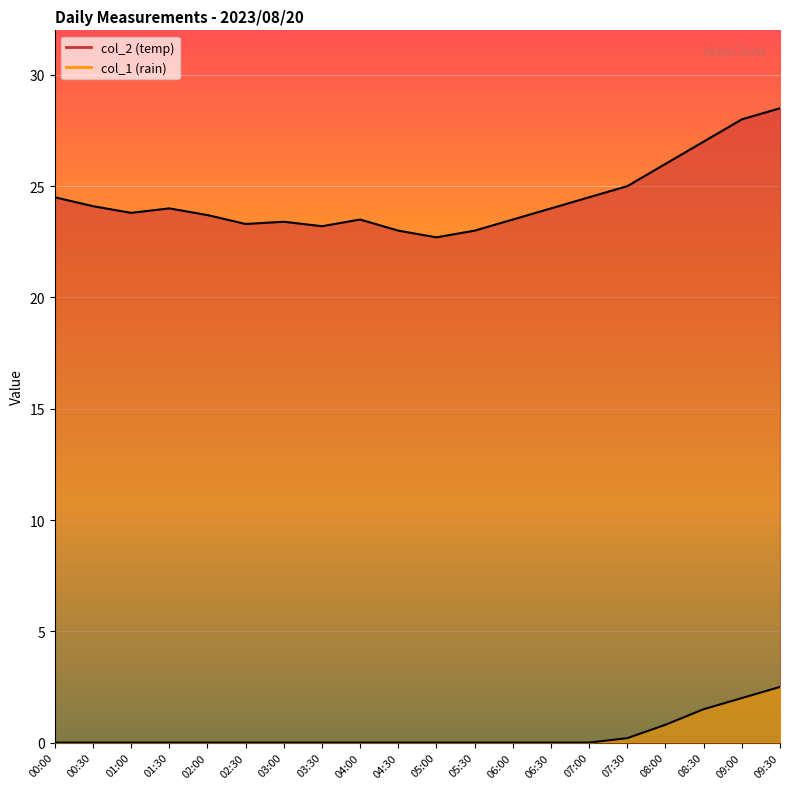

At which category is the sum across all series the highest?

09:30